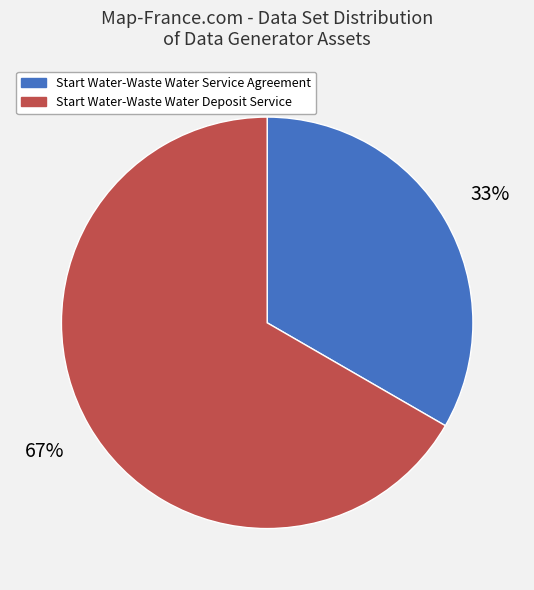

Is the sum of Start Water-Waste Water Service Agreement and Start Water-Waste Water Deposit Service greater than half?

Yes